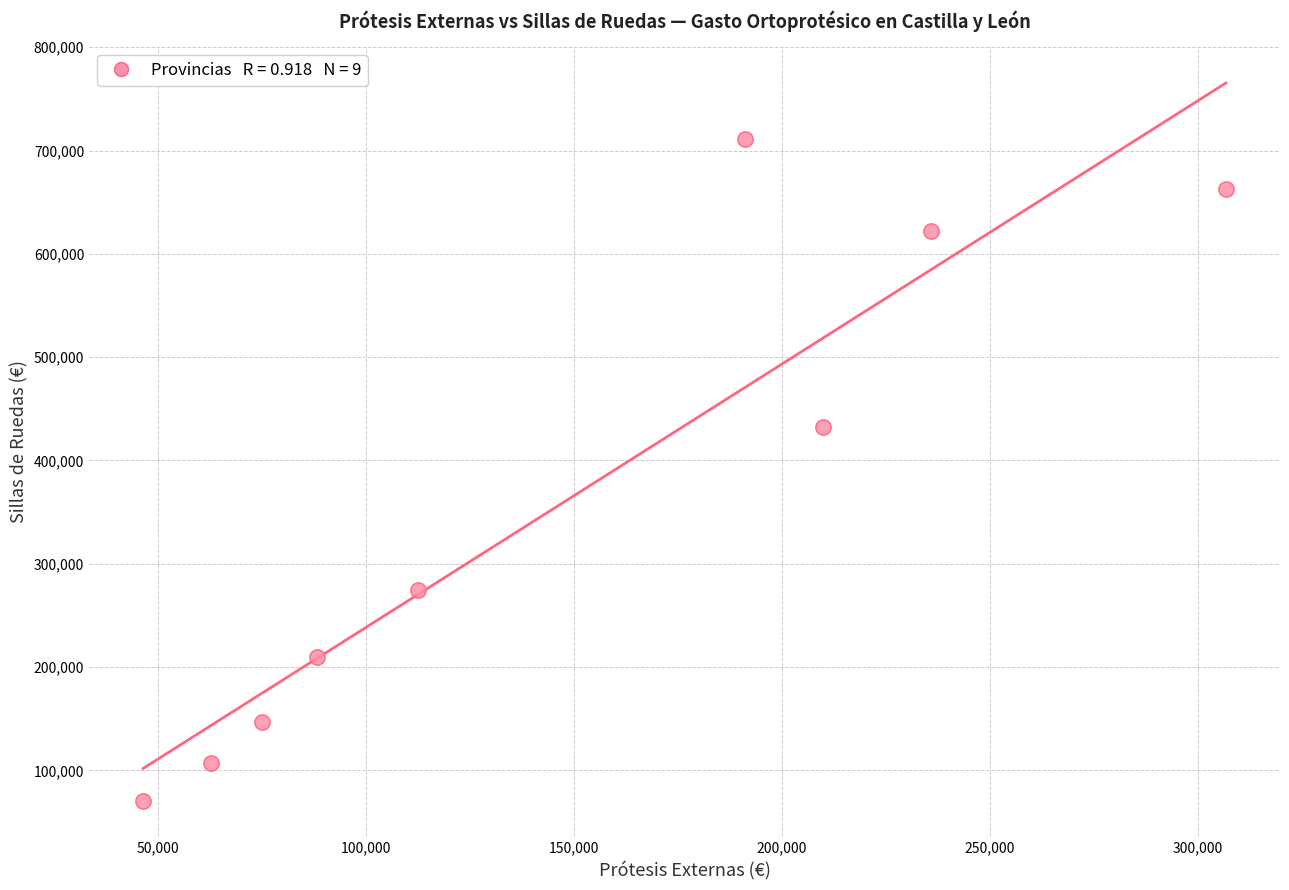

What is the average Y value?

359873.5